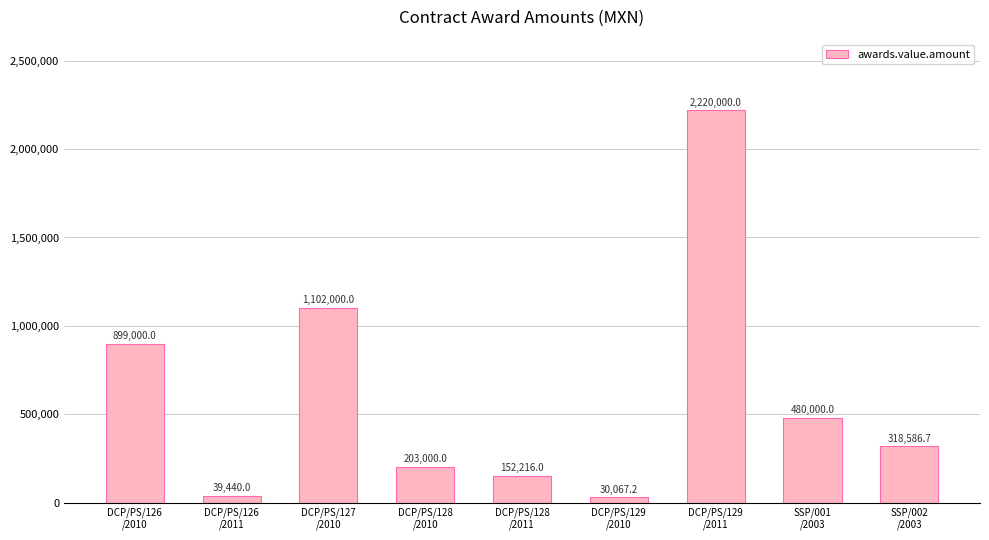

Reading right to left, list all the values displayed in this chart.

318586.7	480000.0	2220000.0	30067.2	152216.0	203000.0	1102000.0	39440.0	899000.0